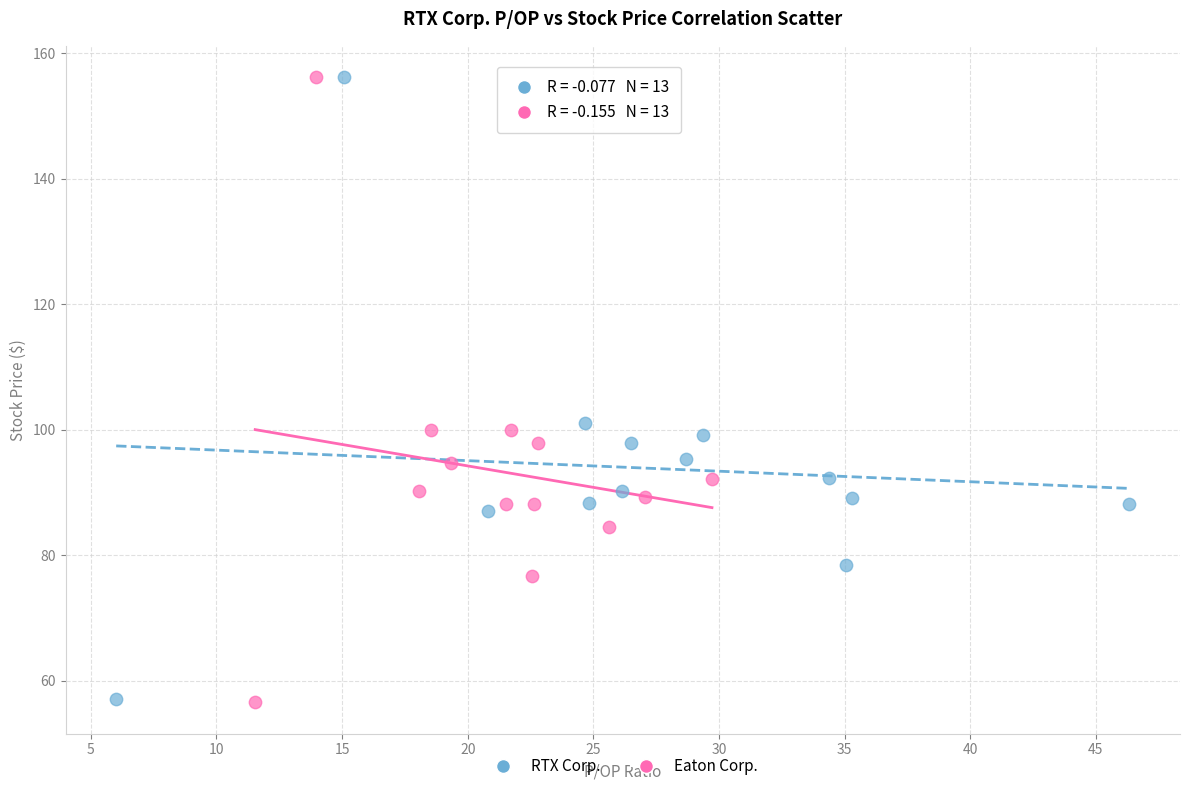

Which series has the widest spread of Y values?

Eaton Corp.